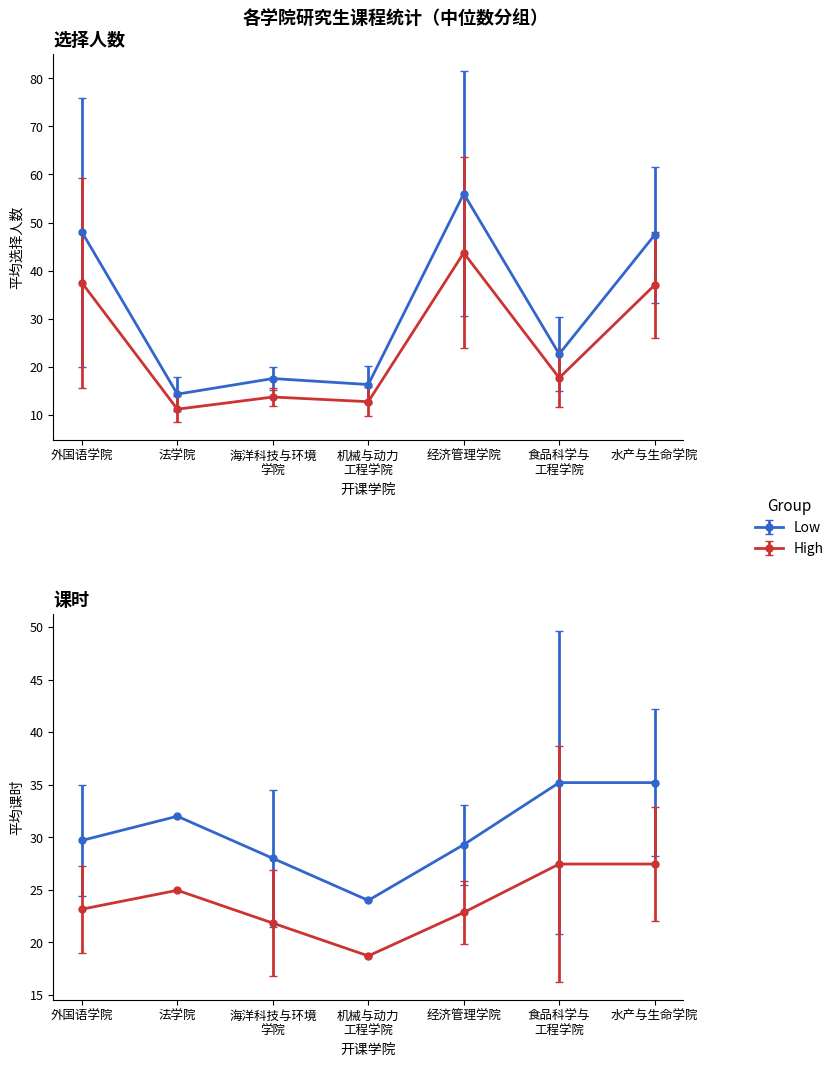

How many interior local peaks (higher than both neighbors) does the data have?

2